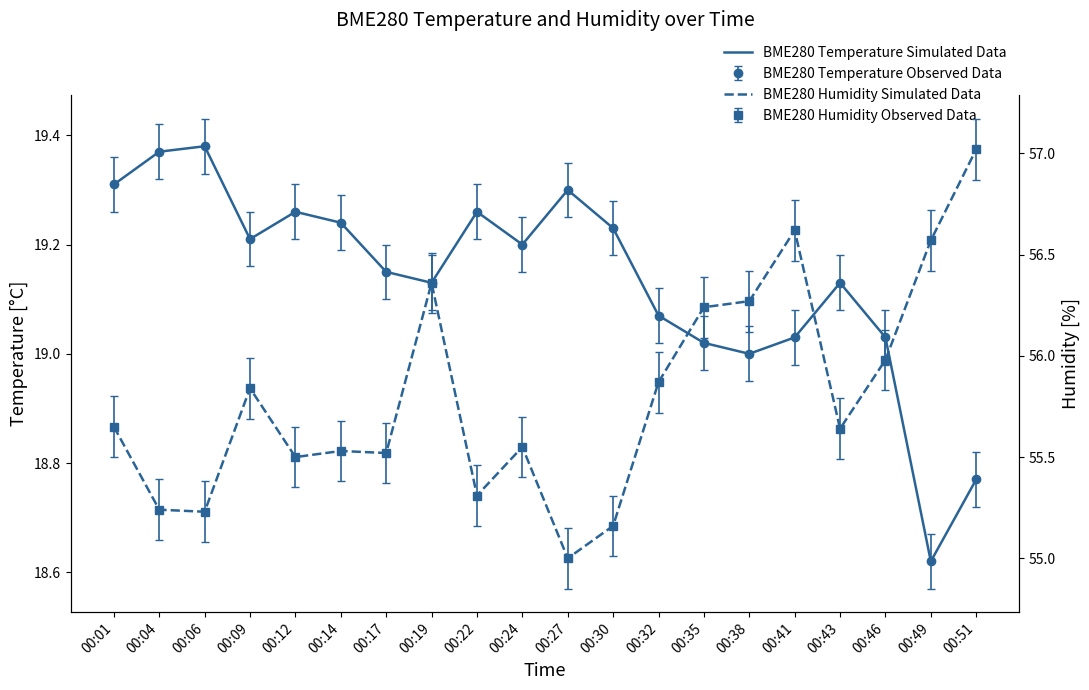

Does the chart have visible grid lines?

No